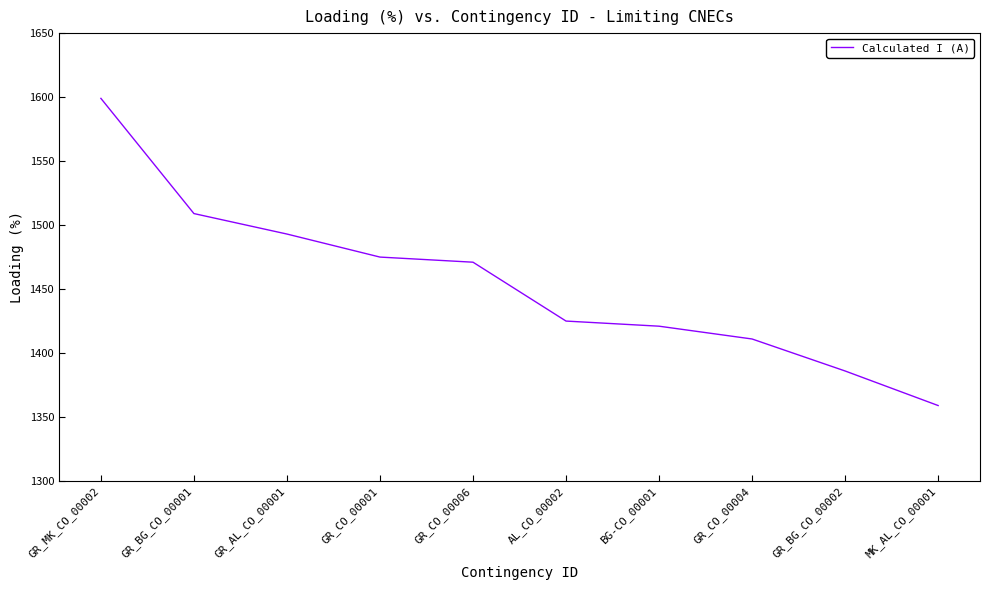

What is the change in value from GR_MK_CO_00002 to MK_AL_CO_00001?

-240